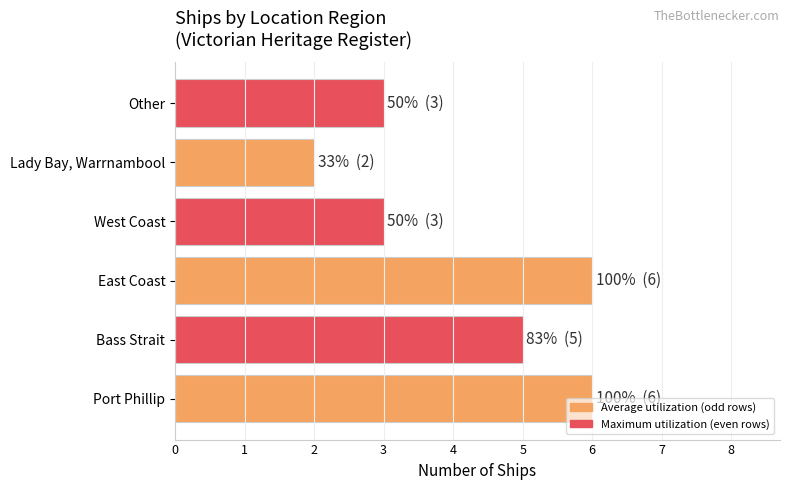

What is the ratio of the value at Lady Bay, Warrnambool to the value at East Coast?

0.3